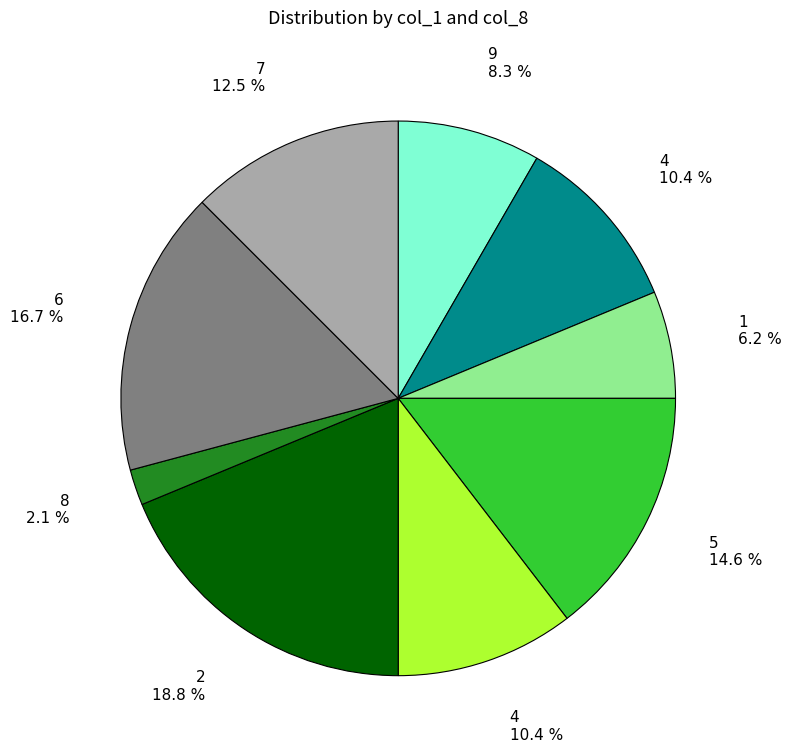

Is there a majority slice in this chart?

No